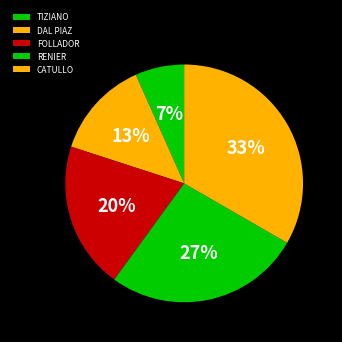

To the nearest percent, what is the average slice percentage?

20%